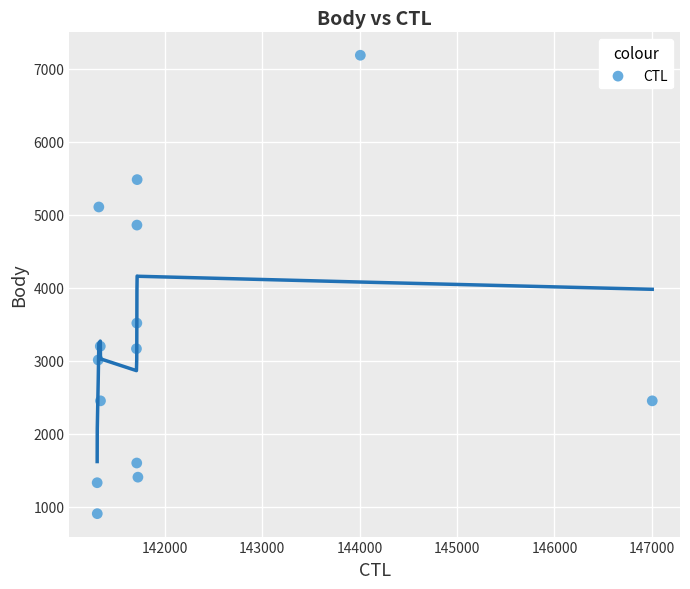

What is the range of Y values (max minus min)?

6281